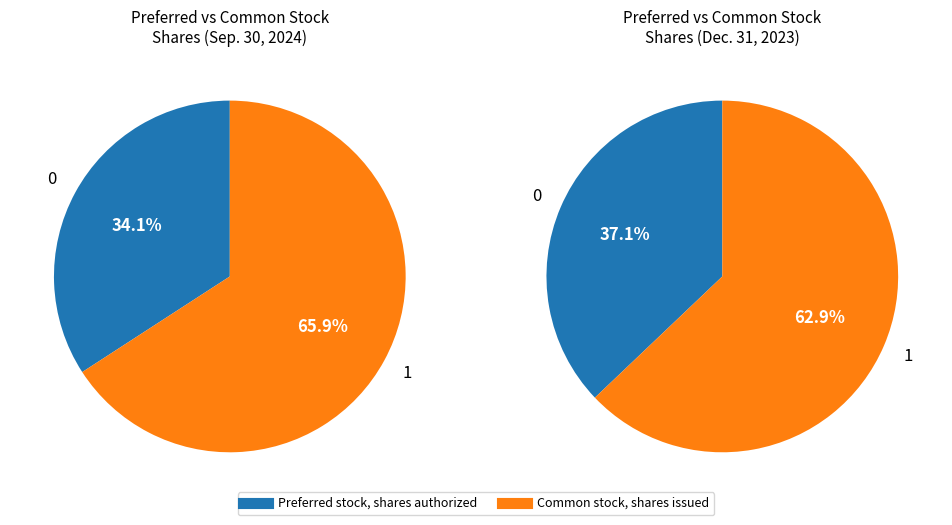

Count the number of slices in the pie.

2